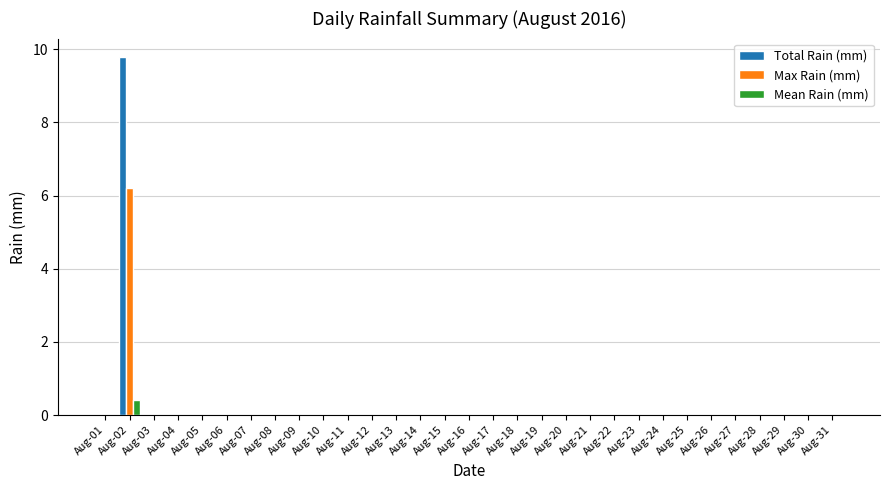

What is the sum of all Max Rain (mm) values?

6.2